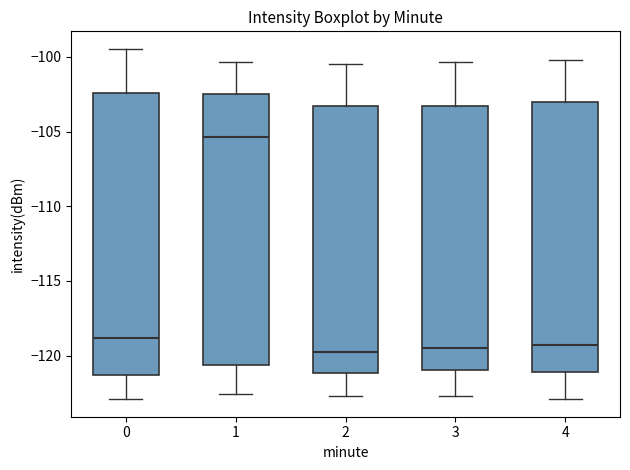

Reading left to right, transcribe this box plot: for each box, give where its median line is, the range the box spans, and where its two whiskers end, as read against the y-axis. The values are not printed on the chart, so give them approximately, as read against the axis.

0: median -119.0, box -121.5 to -102.5, whiskers -123.0 to -99.5
1: median -105.5, box -120.5 to -102.5, whiskers -122.5 to -100.5
2: median -119.5, box -121.0 to -103.5, whiskers -122.5 to -100.5
3: median -119.5, box -121.0 to -103.5, whiskers -122.5 to -100.5
4: median -119.5, box -121.0 to -103.0, whiskers -123.0 to -100.0